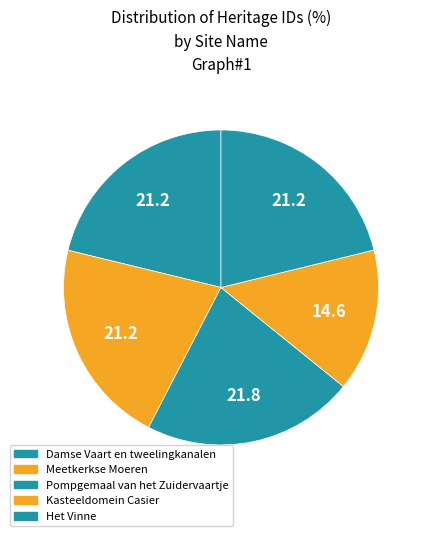

The Damse Vaart en tweelingkanalen slice represents 21% of the pie. True or false?

True